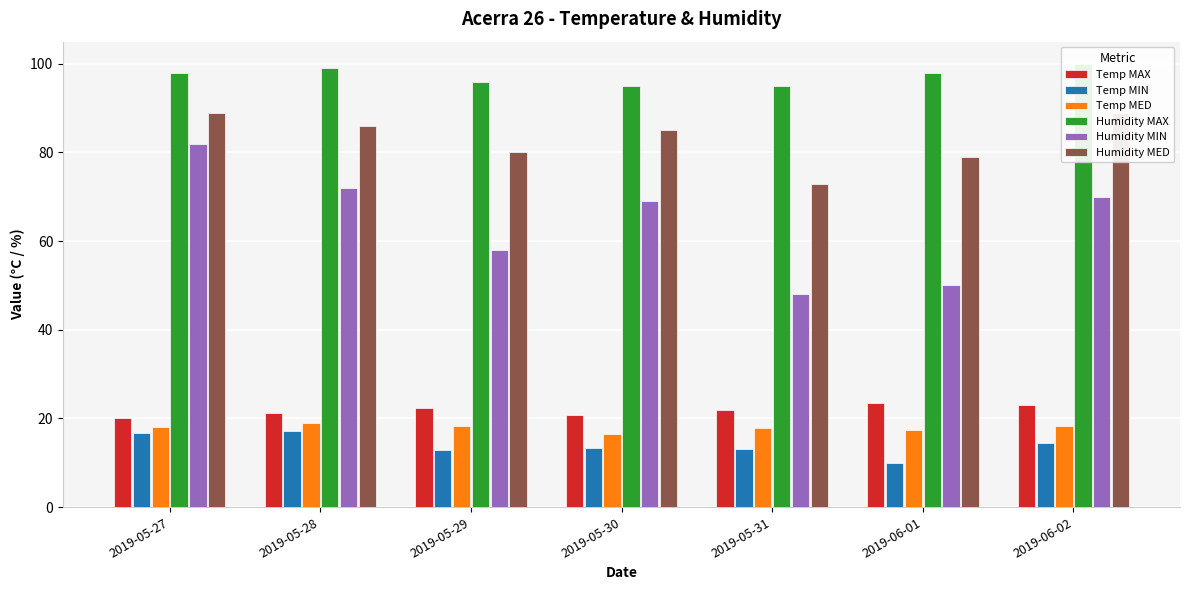

Which has a higher value, 2019-05-31 or 2019-05-28?

2019-05-31